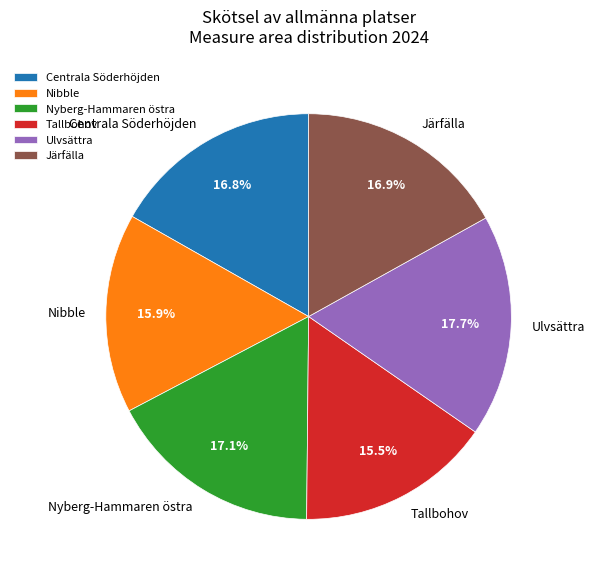

Which slice is the largest?

Ulvsättra